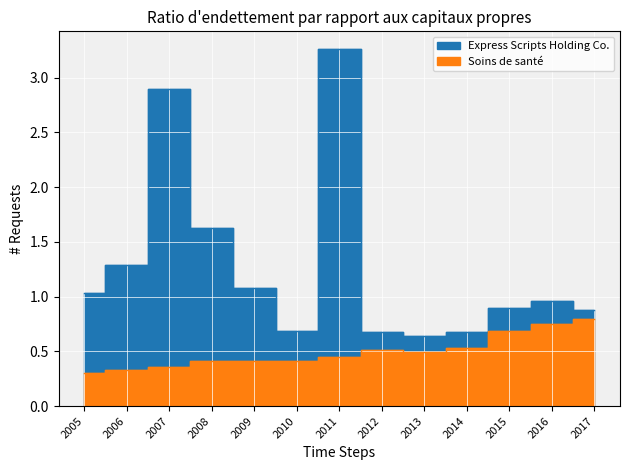

What is the spread (max minus min) of values at 2006?

1.0